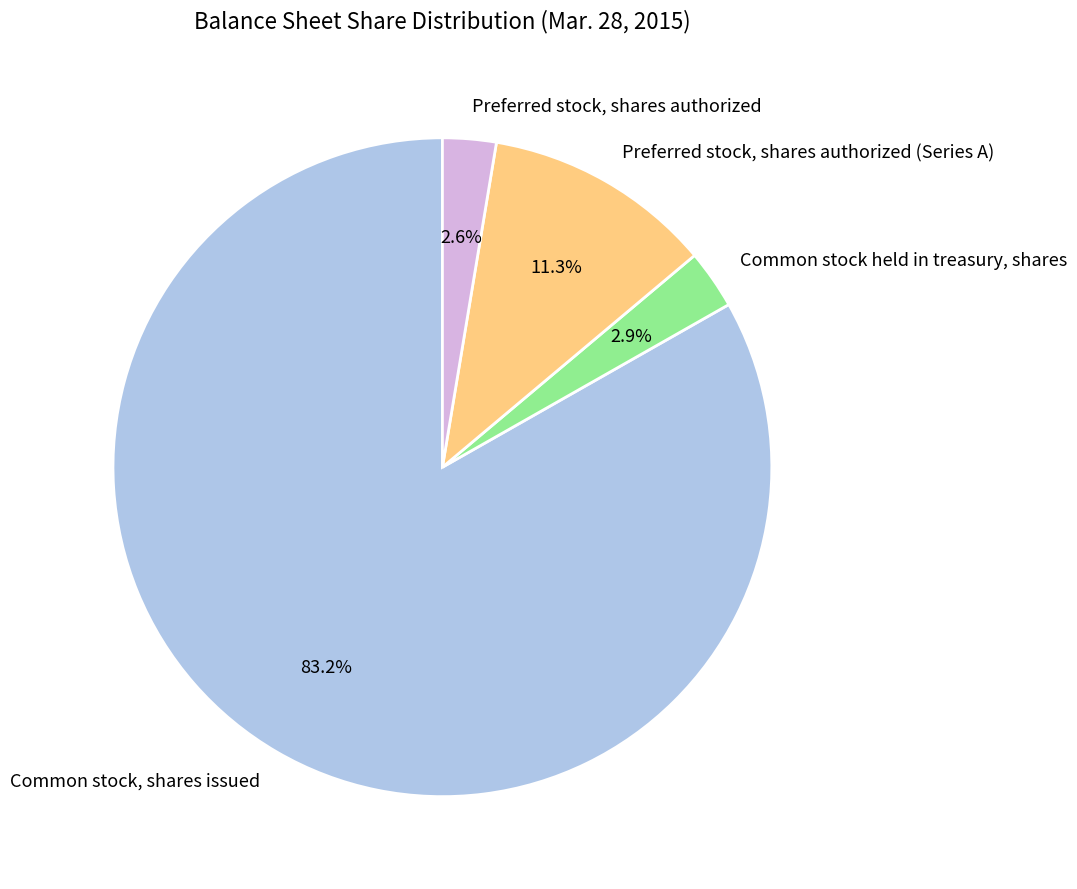

Which has a higher value, Preferred stock, shares authorized or Common stock, shares issued?

Common stock, shares issued